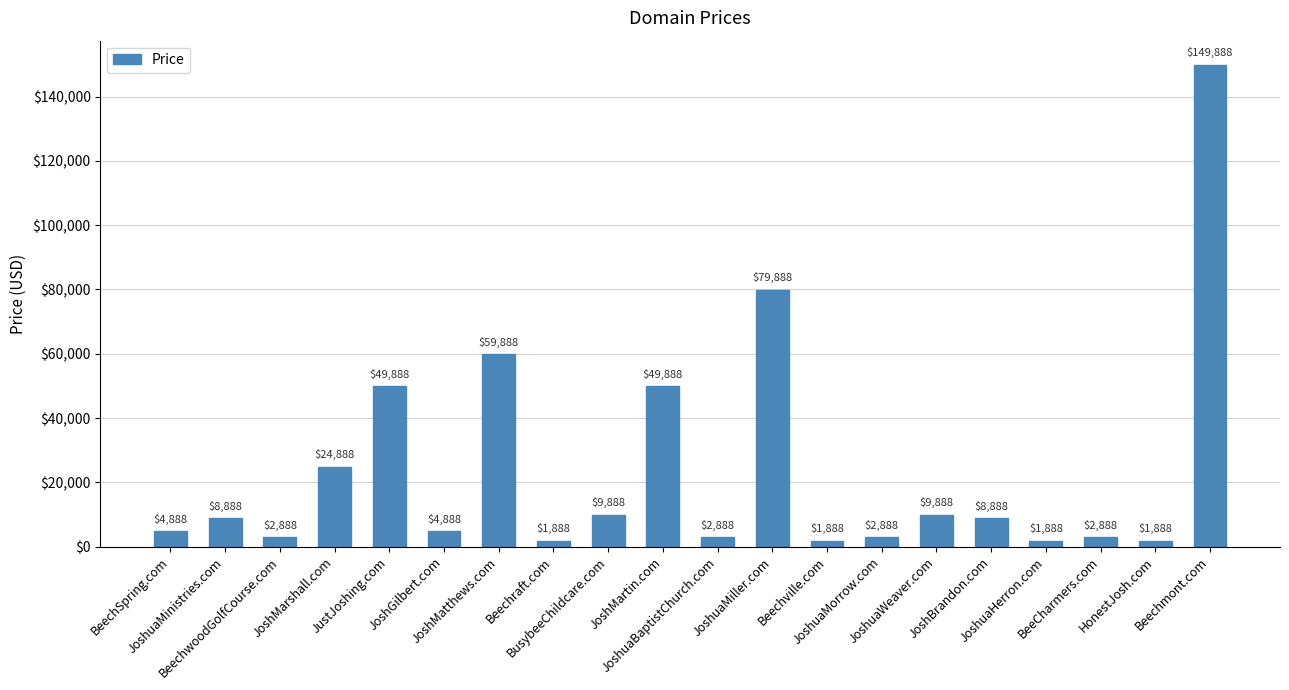

What is the maximum value shown in the chart?

149888